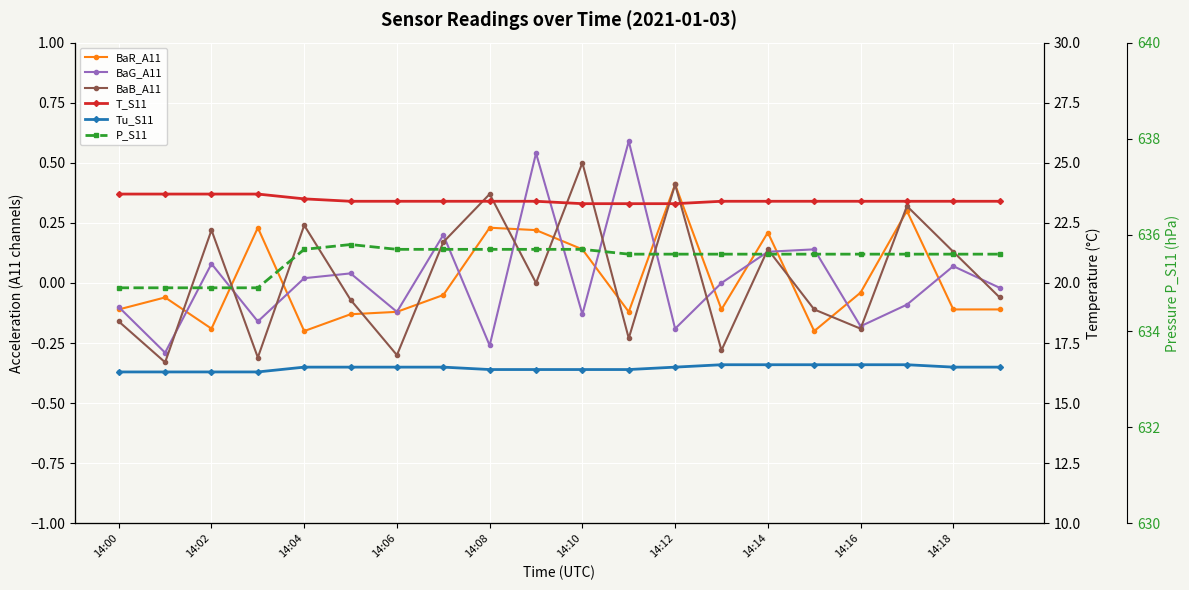

Which series has the widest spread of values?

P_S11